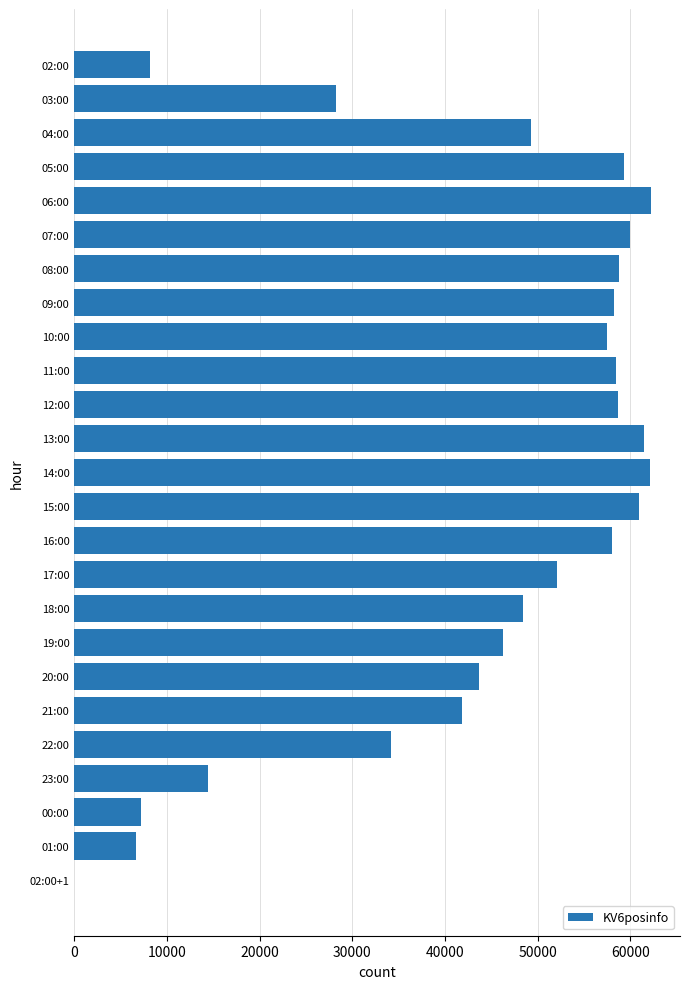

Count the number of data series in this chart.

1